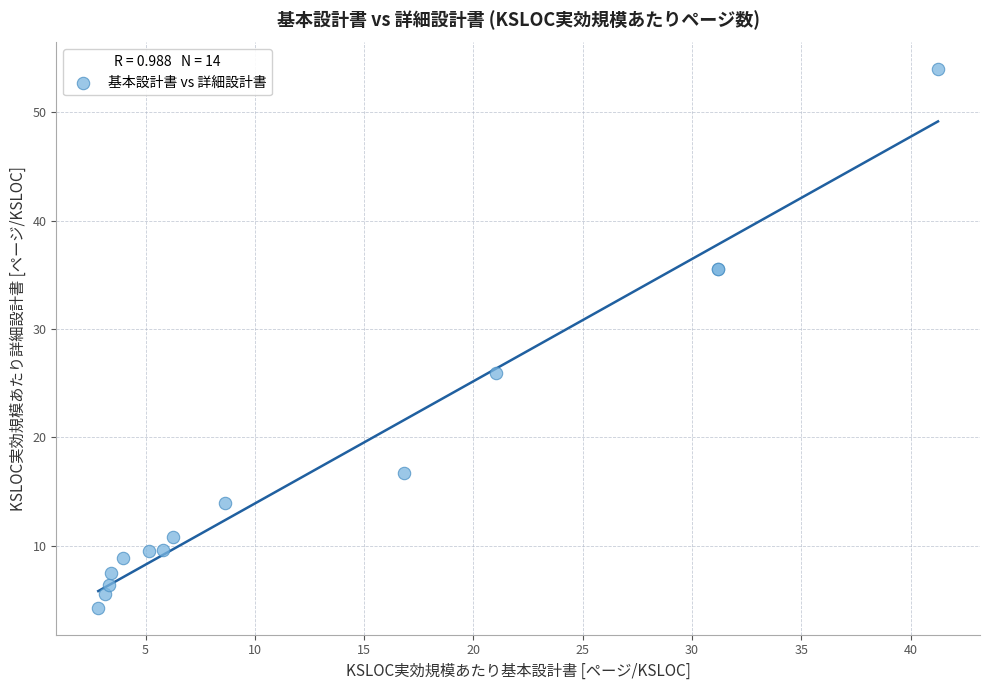

What Y value in the scatter plot is closest to 29?

25.9